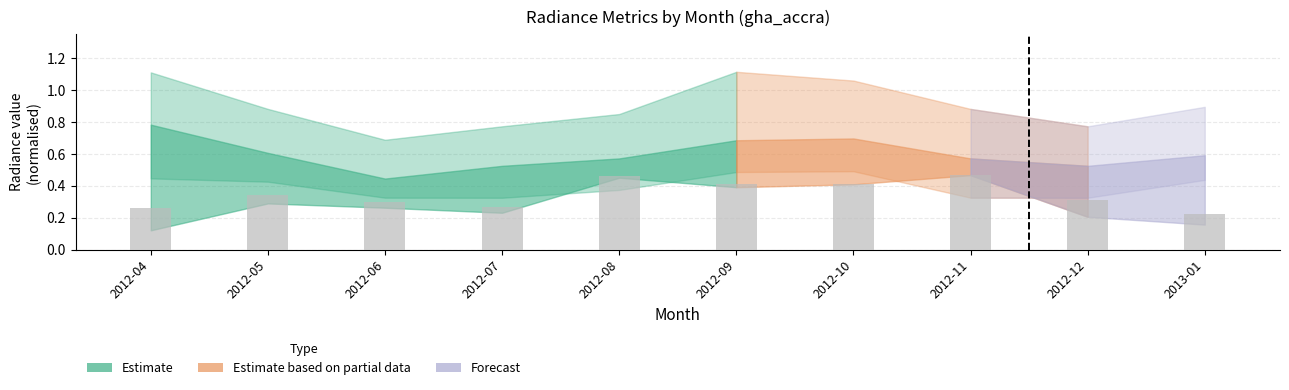

Which has a higher value, 2012-08 or 2012-07?

2012-08